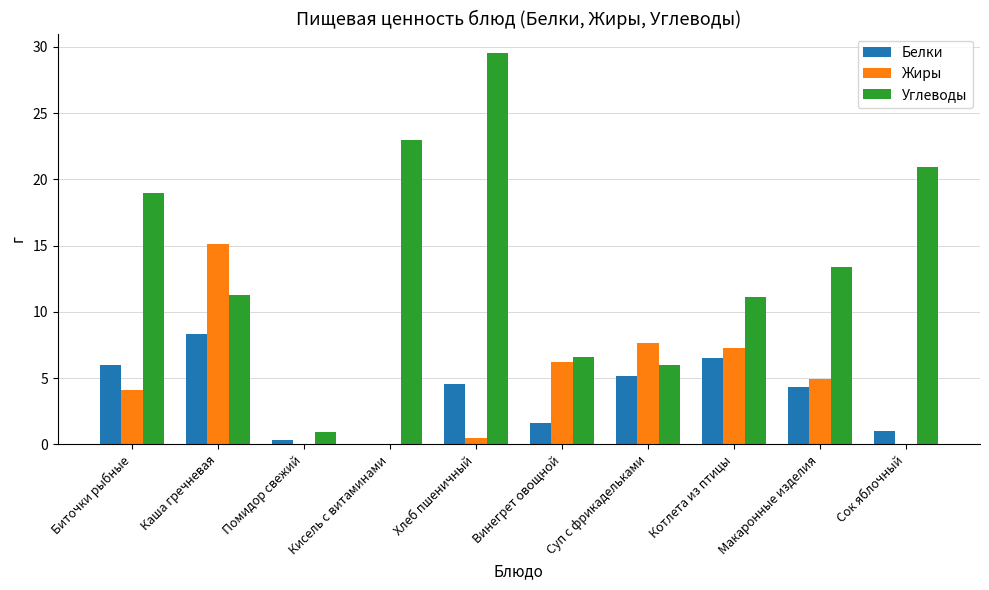

What is the difference between the Белки values at Хлеб пшеничный and Котлета из птицы?

1.9